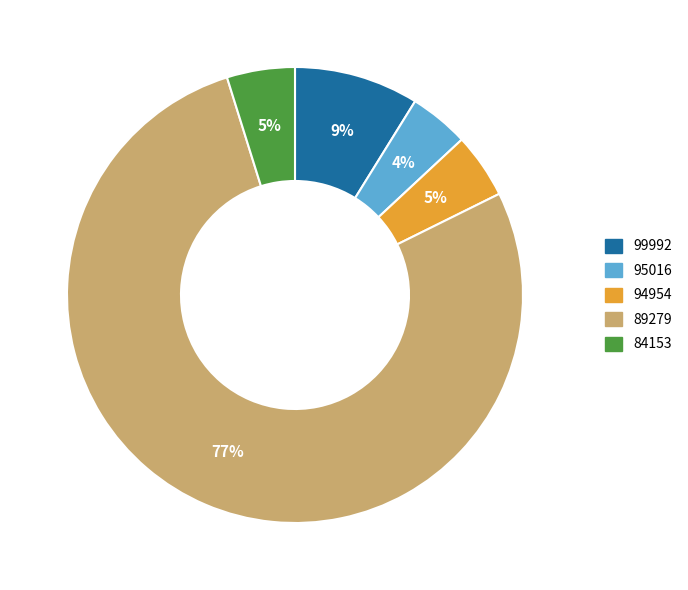

What percentage is the 89279 slice, to the nearest percent?

77%